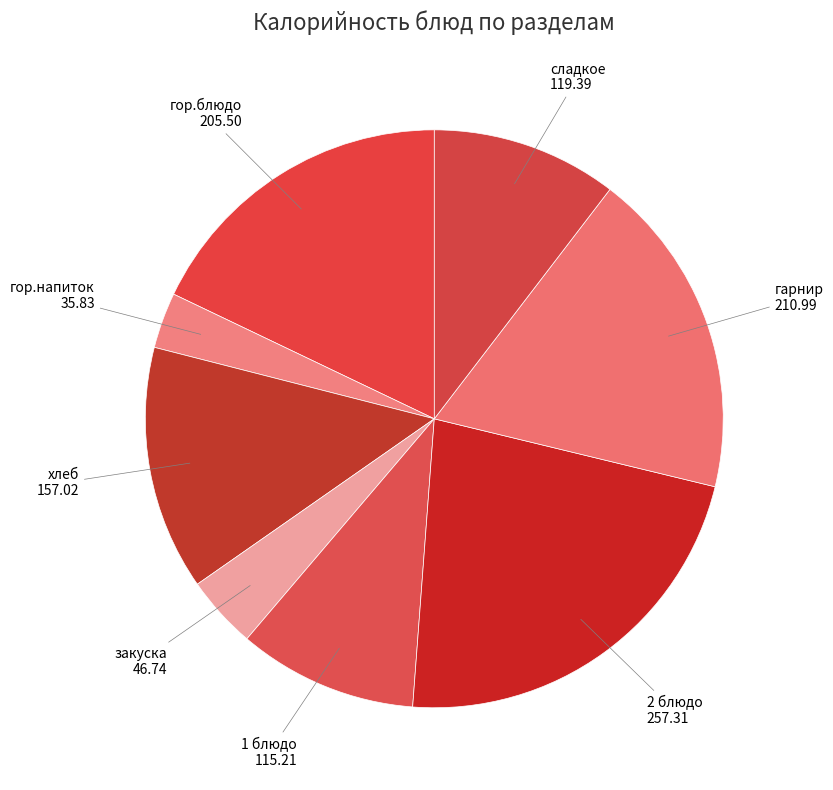

Which category has the smallest portion of the pie?

гор.напиток